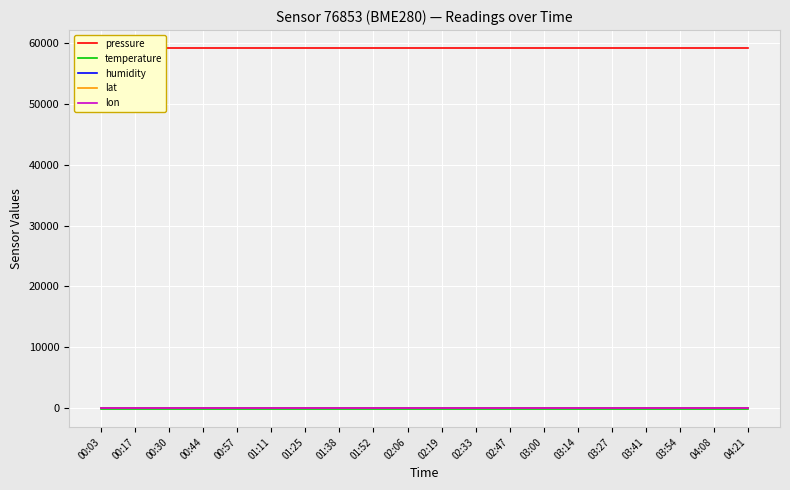

True or false: temperature and pressure intersect in this chart.

False